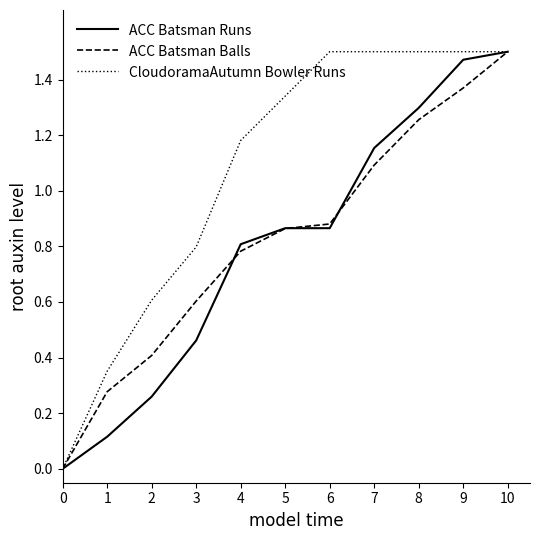

The ACC Batsman Balls series shows 0.1 at 1. True or false?

False